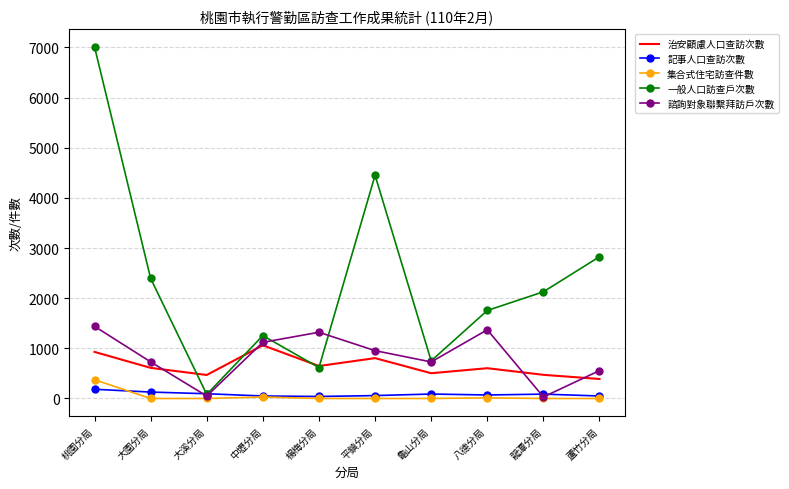

What is the average value of the 諮詢對象聯繫拜訪戶次數 series?

830